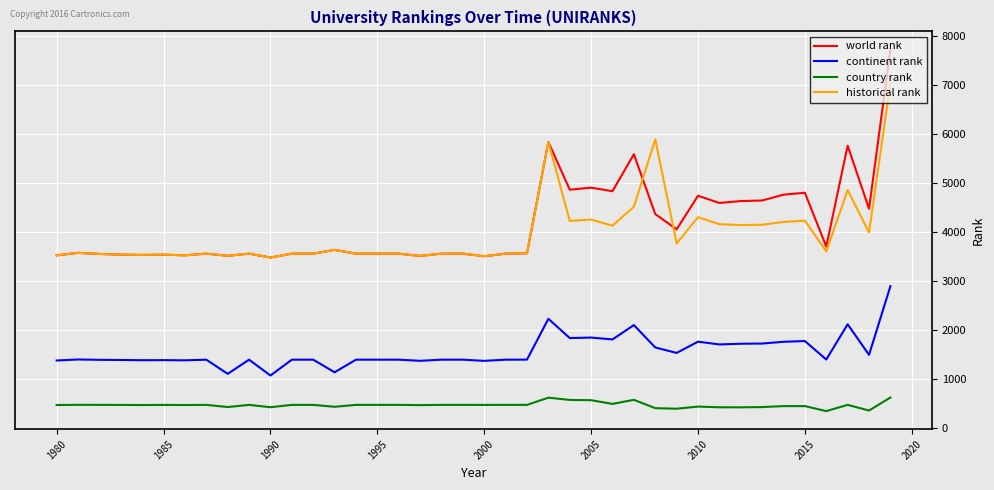

True or false: continent rank and historical rank cross at least once.

False